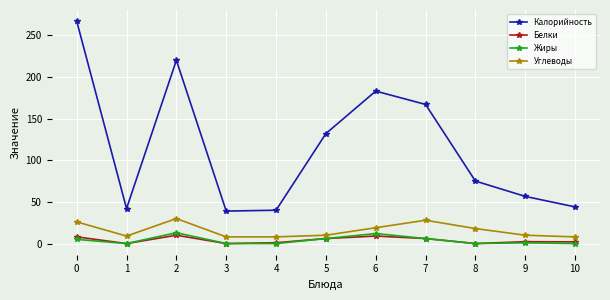

Does the chart have visible grid lines?

Yes